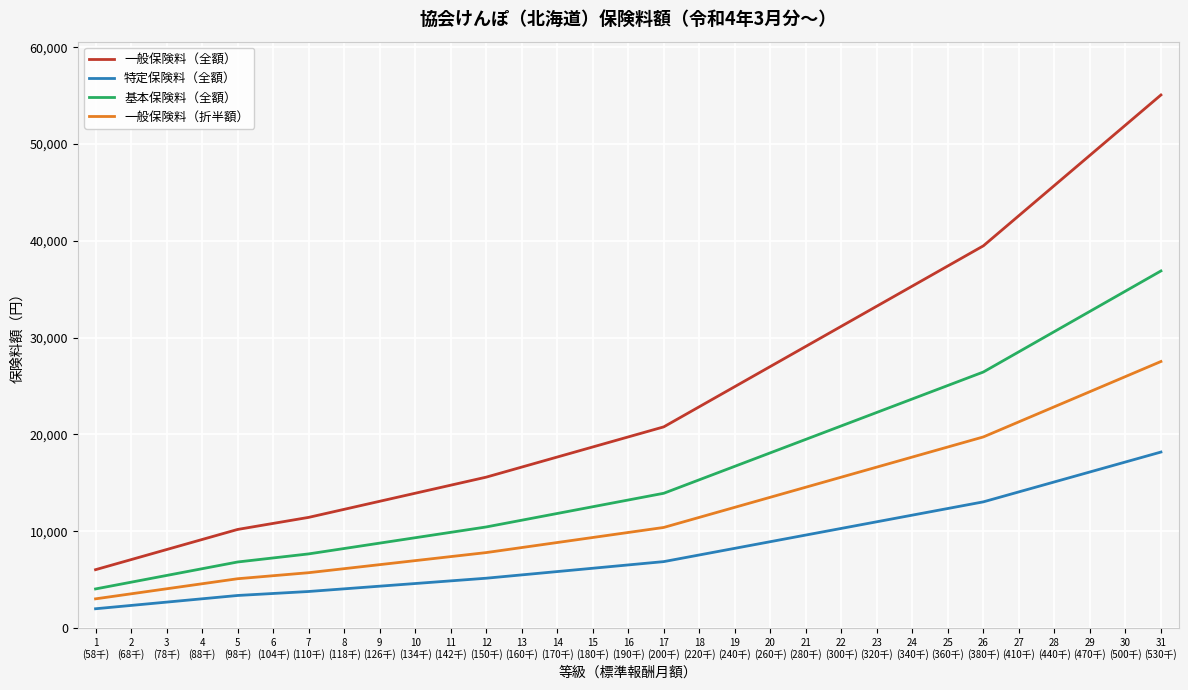

True or false: 基本保険料（全額） and 一般保険料（折半額） intersect in this chart.

False